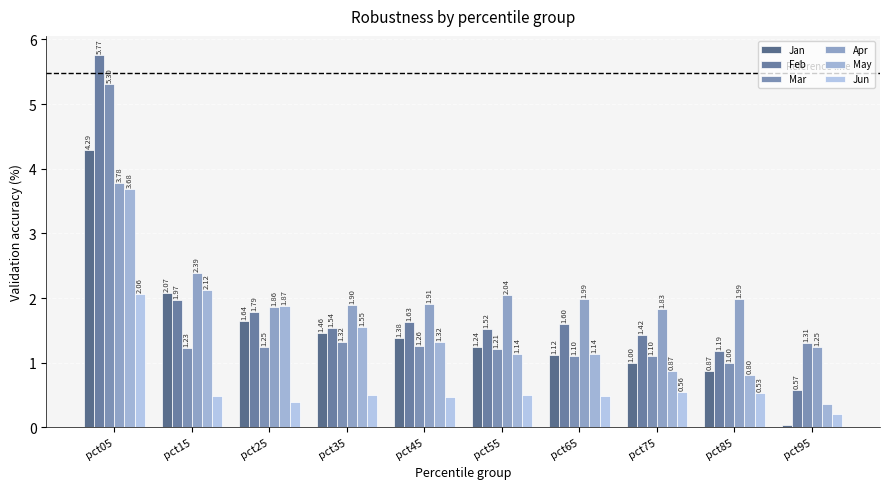

At which category does the chart reach its peak across all series?

pct05